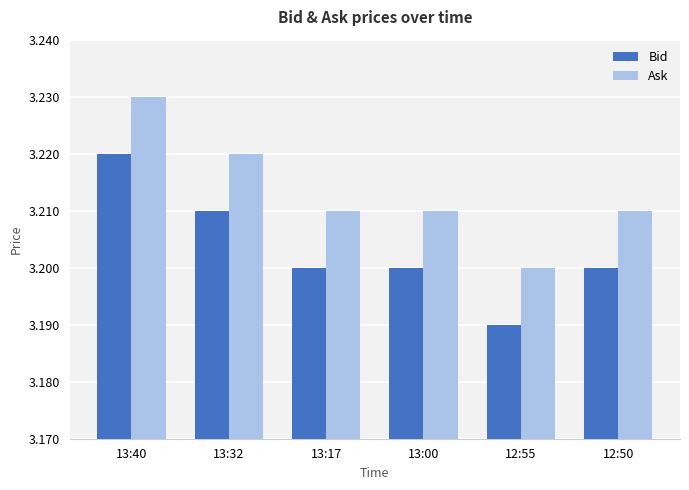

What is the label of the 1st bar from the right?

12:50